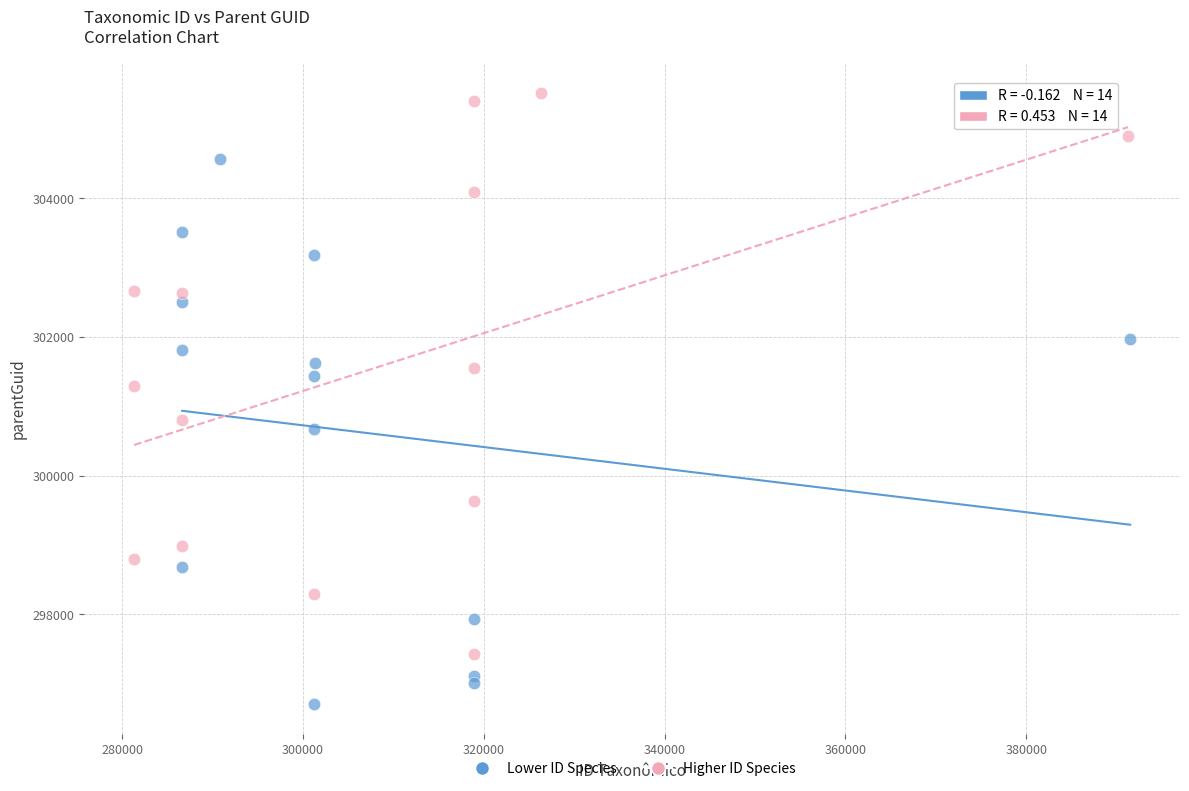

Which series contains the highest Y value?

Higher ID Species